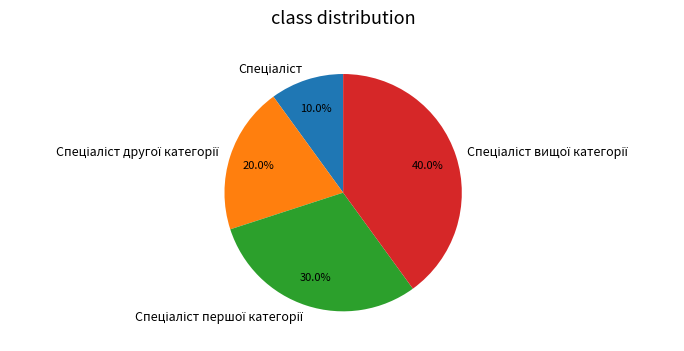

Is there a majority slice in this chart?

No